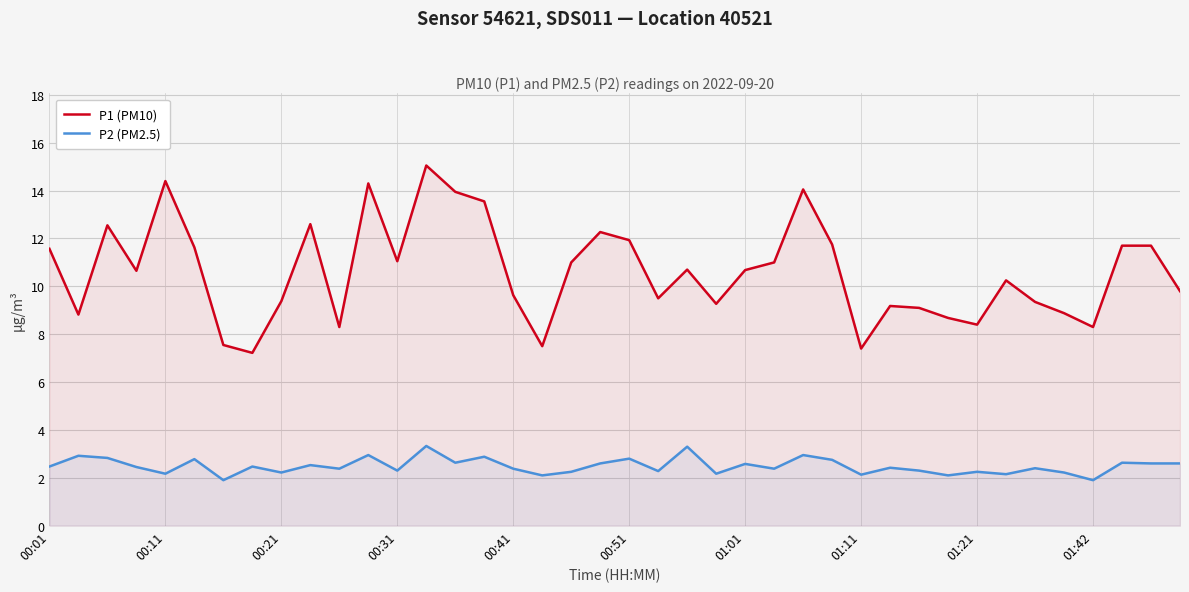

Which series has the largest total across all categories?

P1 (PM10)